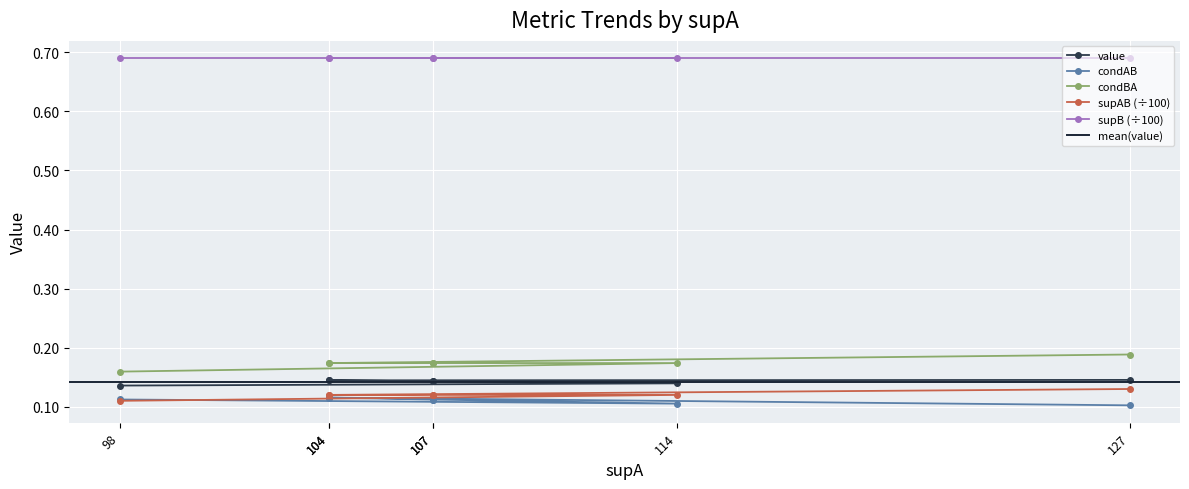

At which label is value closest to 0?

98